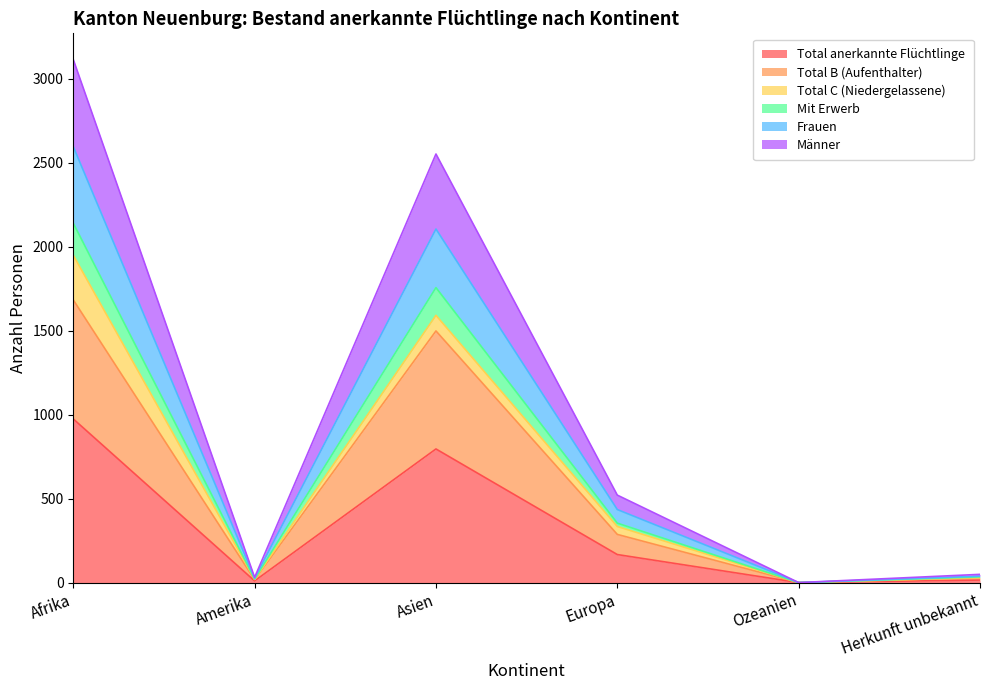

At which label does Total anerkannte Flüchtlinge reach its minimum?

Ozeanien